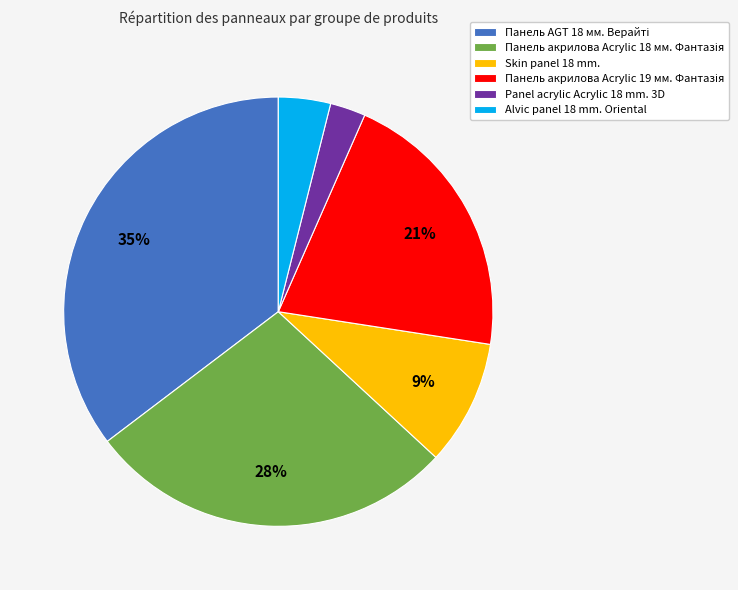

Does any single category account for the majority?

No